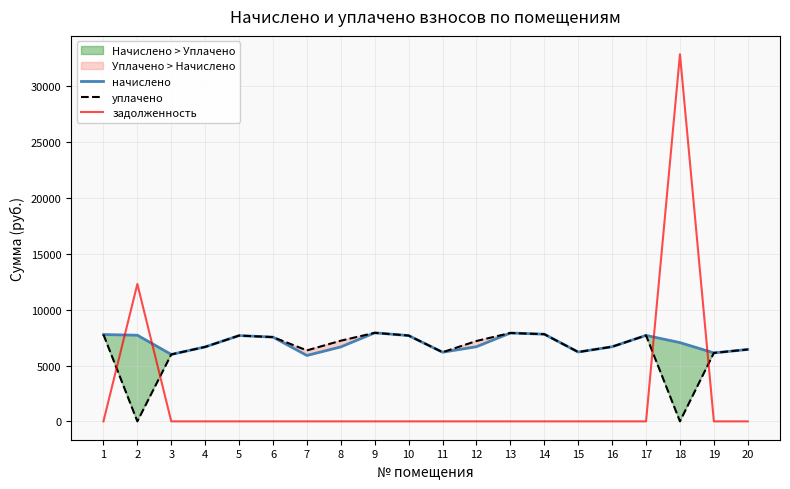

Where do задолженность and начислено first cross each other?

1 and 2